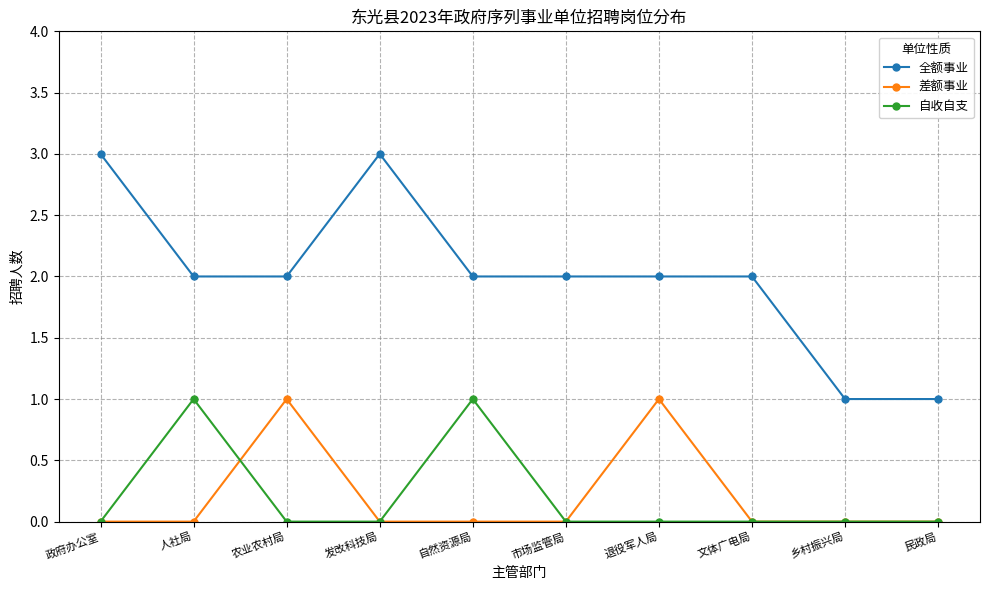

What is the total value across all series at 政府办公室?

3